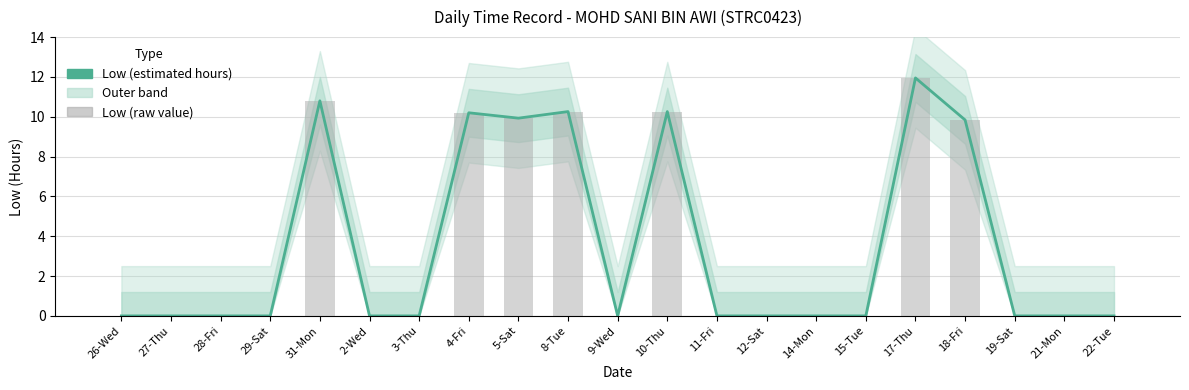

At which category is the sum across all series the highest?

17-Thu